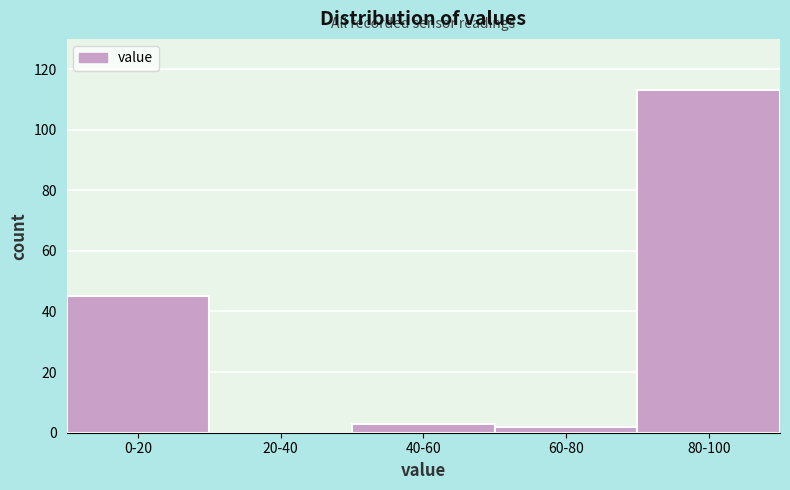

Reading left to right, transcribe all the data shown in this chart.

0-20=45	20-40=0	40-60=3	60-80=2	80-100=113